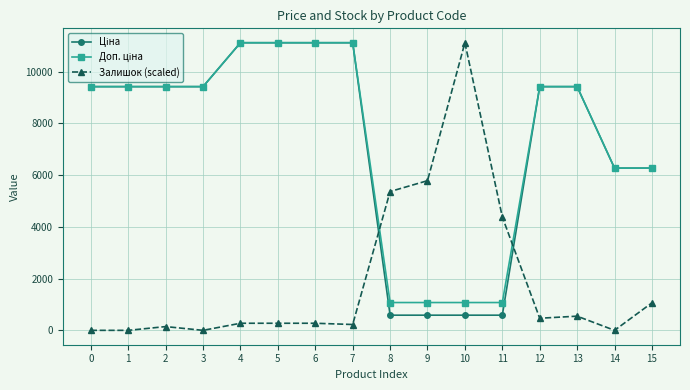

What is the greatest value displayed?

11113.6